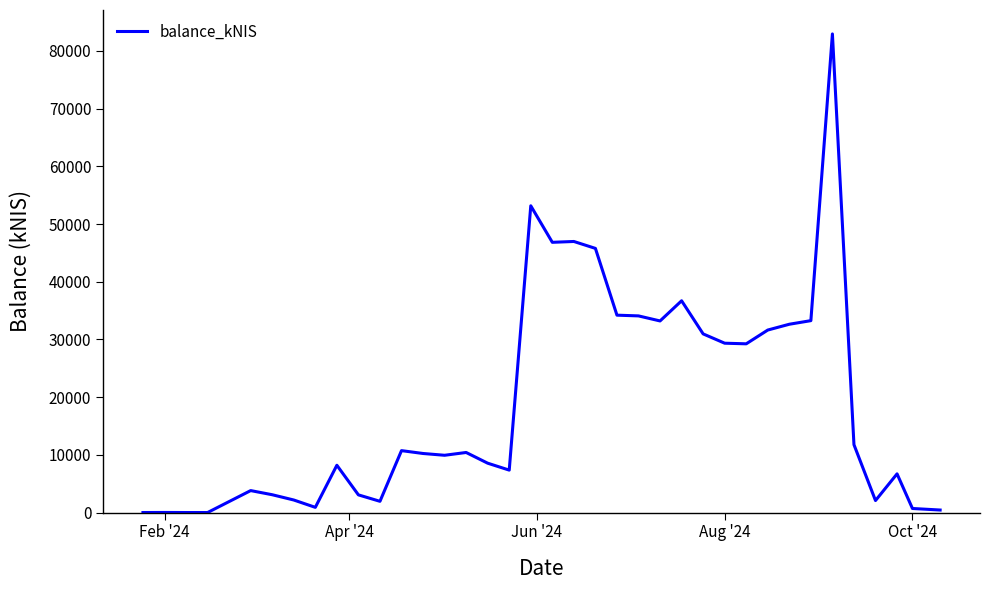

Does the chart have visible grid lines?

No